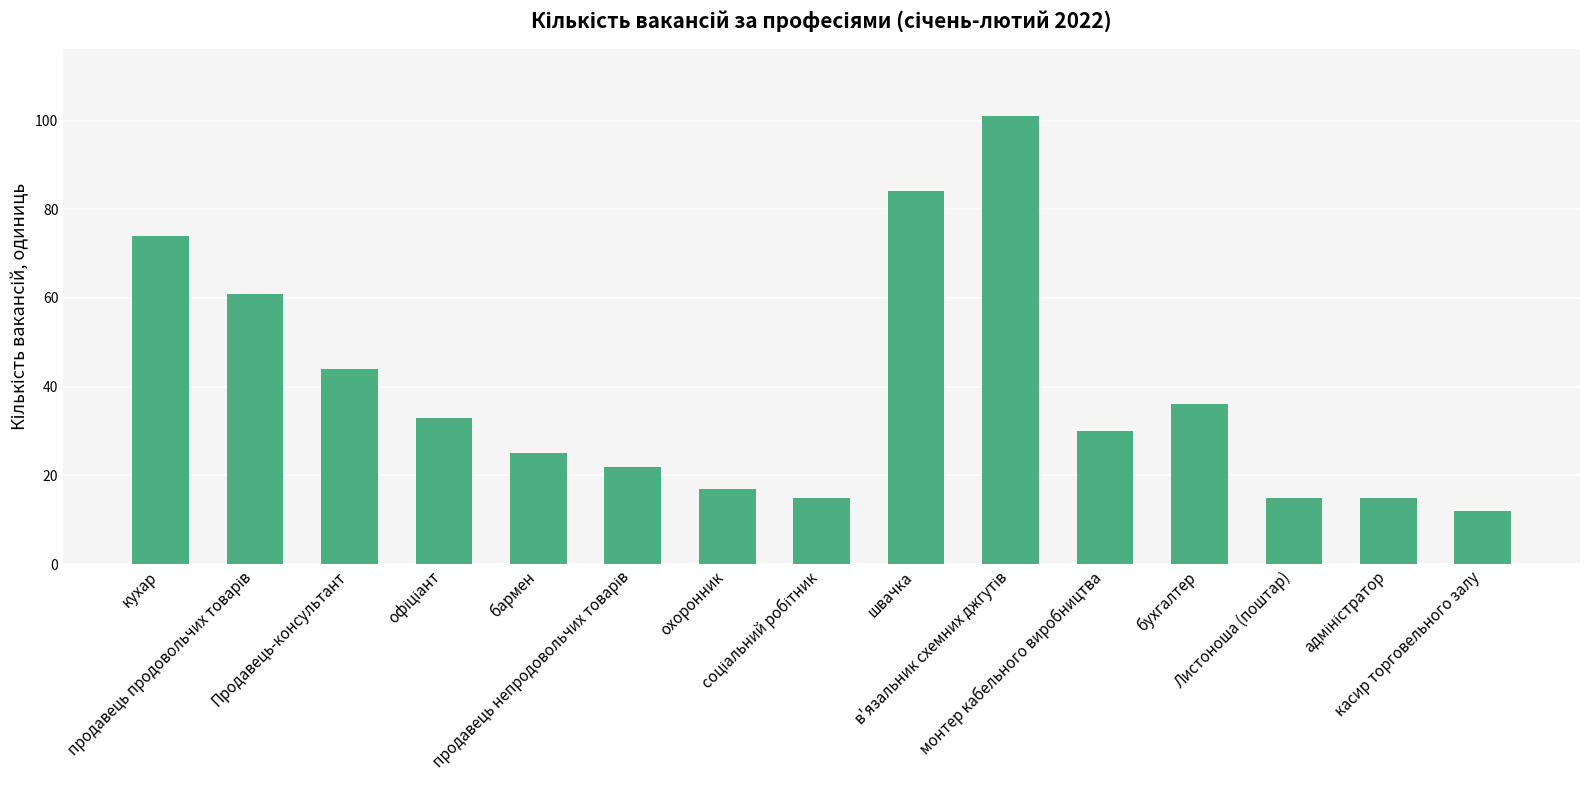

What is the minimum value shown in the chart?

12